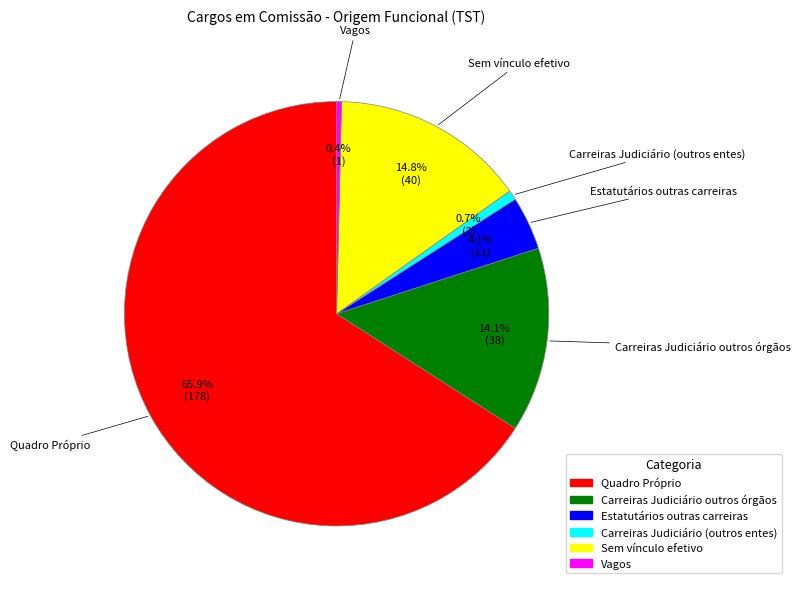

Between Carreiras Judiciário (outros entes) and Sem vínculo efetivo, which is larger?

Sem vínculo efetivo